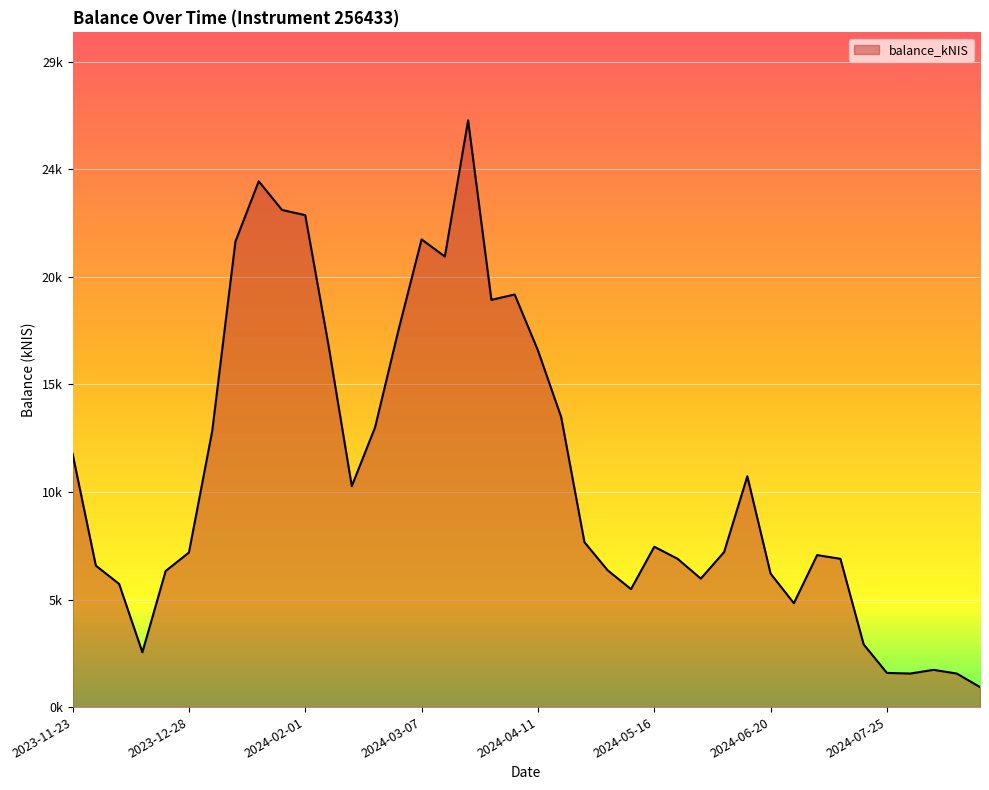

Is this an area chart (filled region under the line)?

Yes